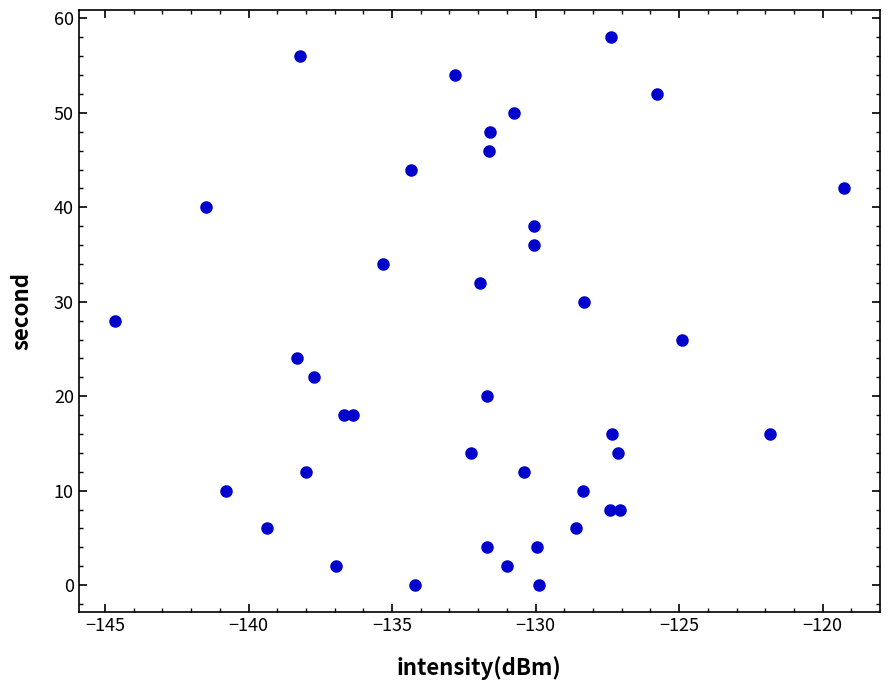

What is the range of Y values (max minus min)?

58